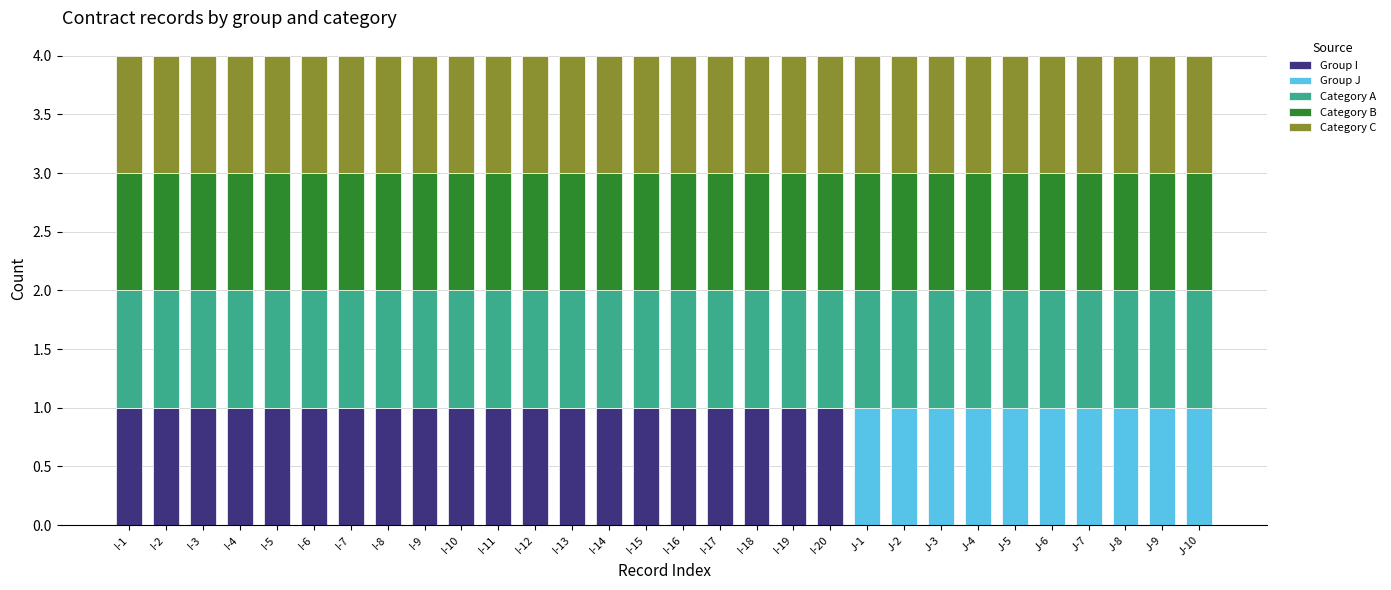

At how many categories does at least one series exceed 0?

30